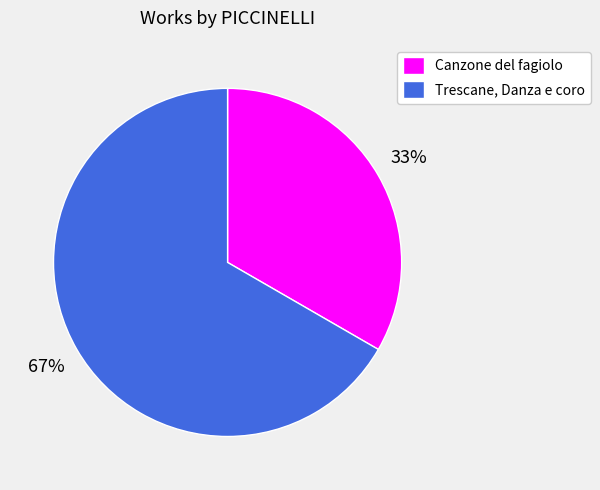

True or false: Trescane, Danza e coro accounts for 67% of the total.

True